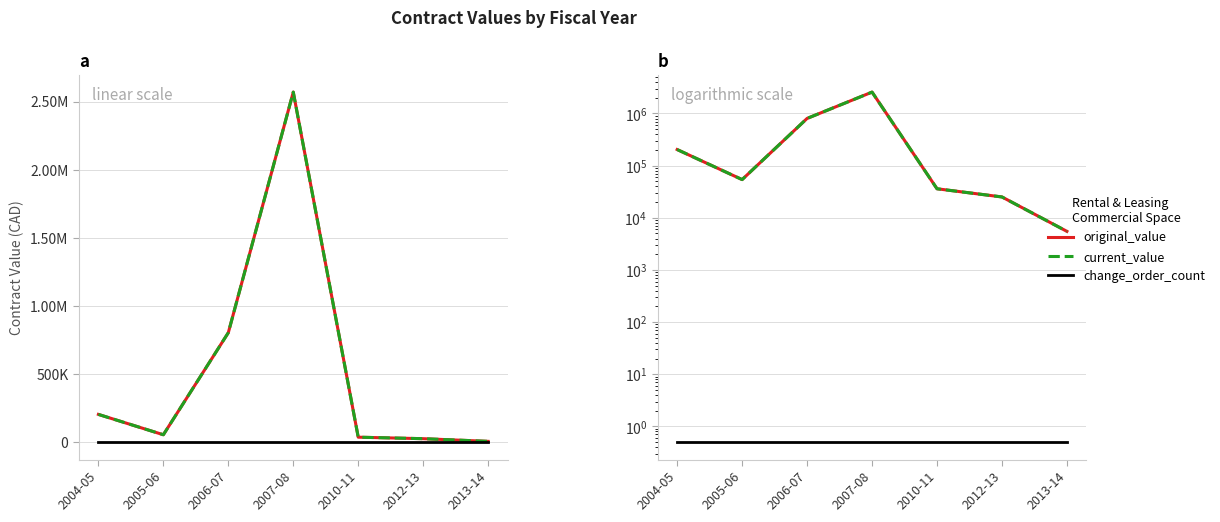

The value of current_value at 2005-06 is 72105.3. True or false?

False